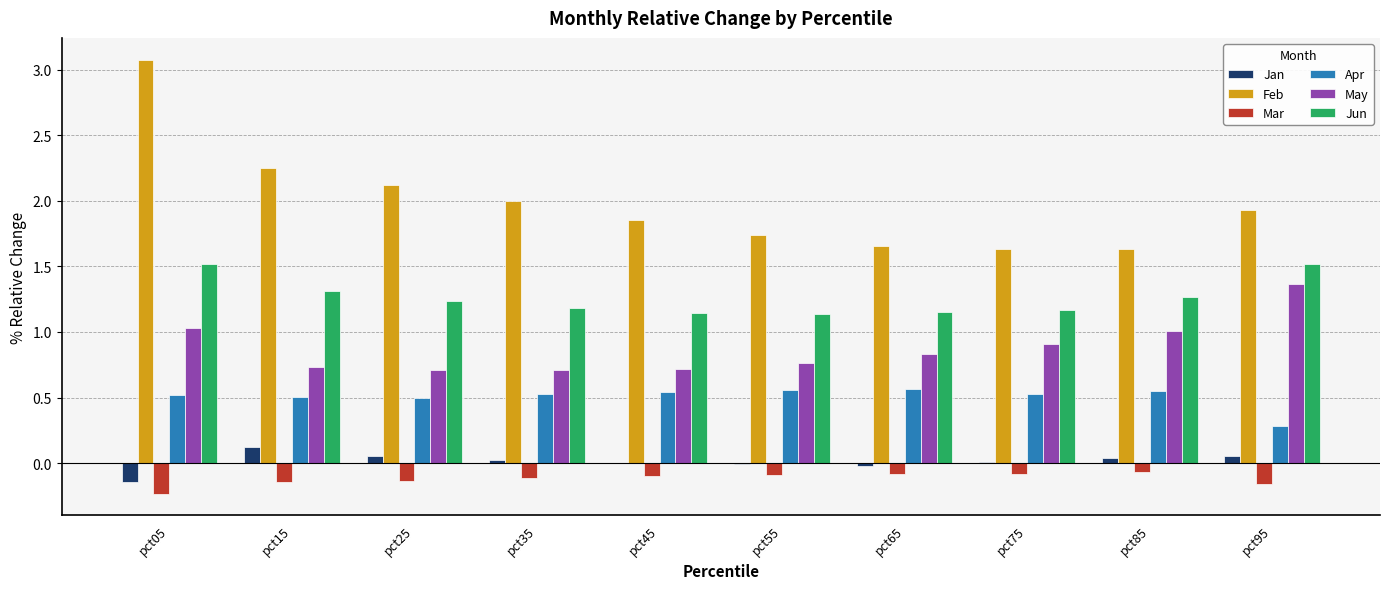

Which series has the largest range (max minus min)?

Feb